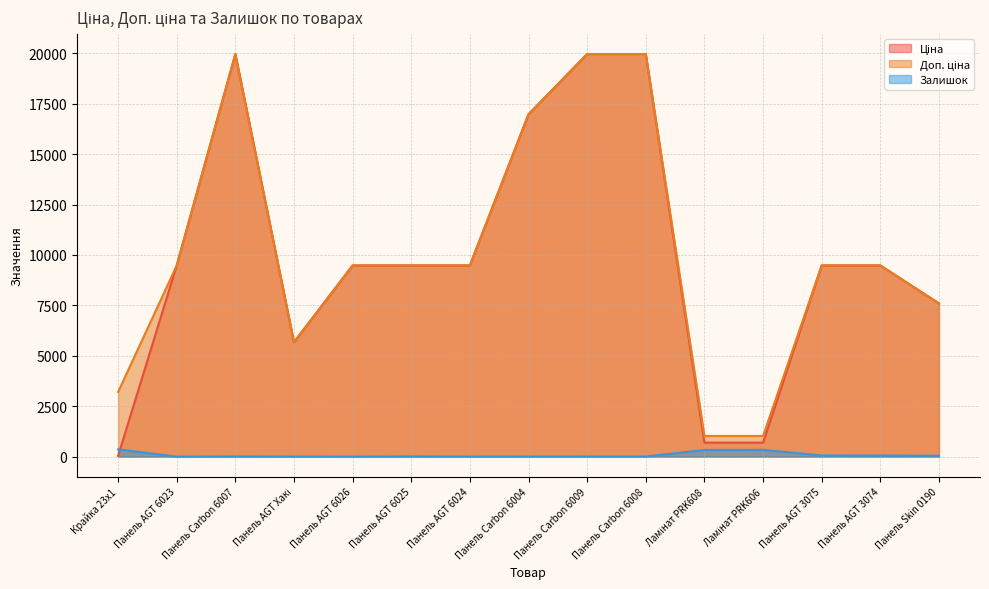

The value of Доп. ціна at Панель Carbon 6008 is 19964.2. True or false?

True